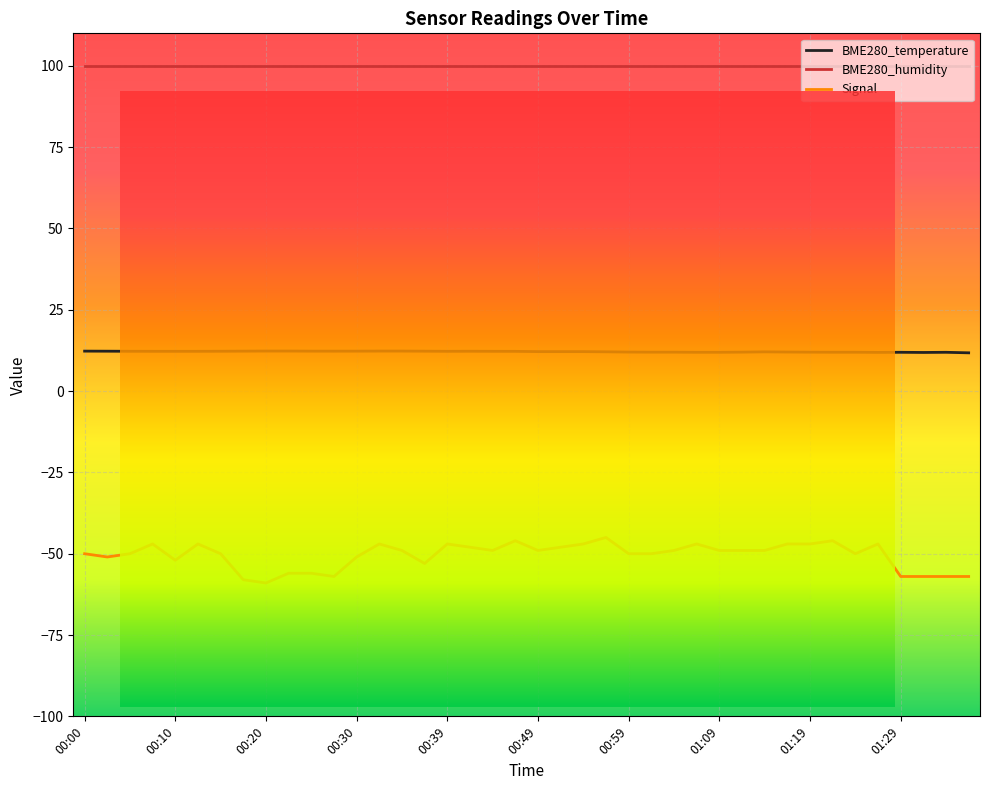

Which series has the largest range (max minus min)?

Signal